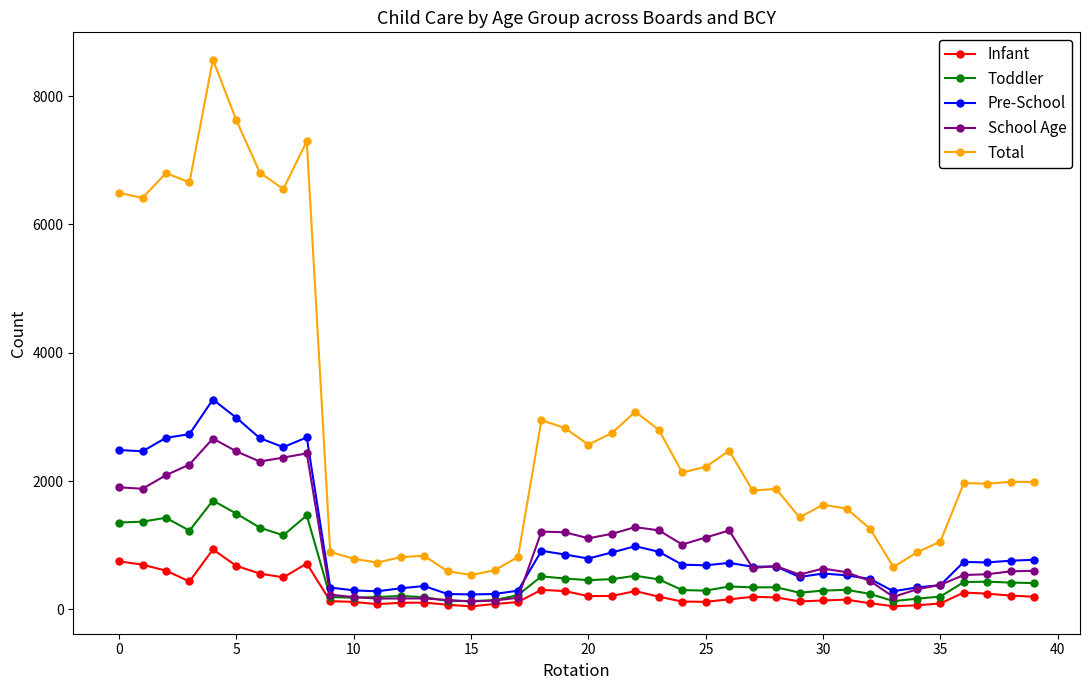

What is the maximum value for Toddler?

1697